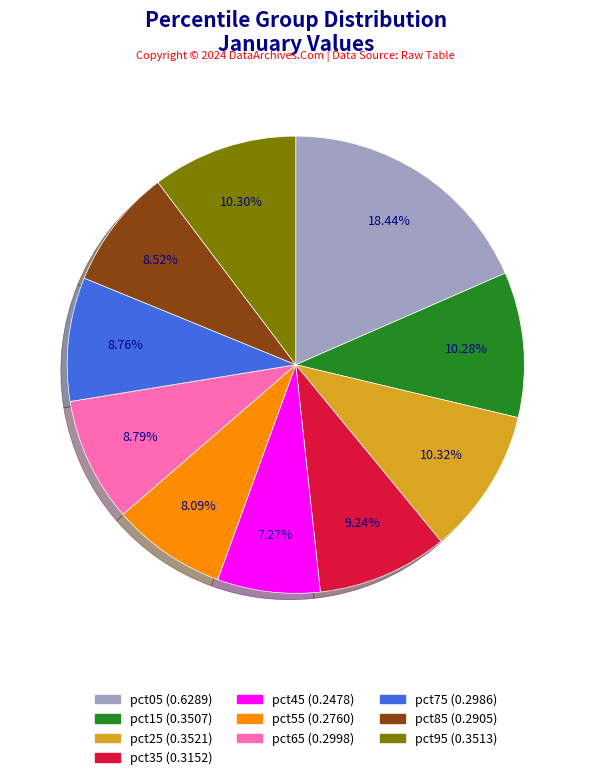

What is the largest slice in the pie chart?

pct05